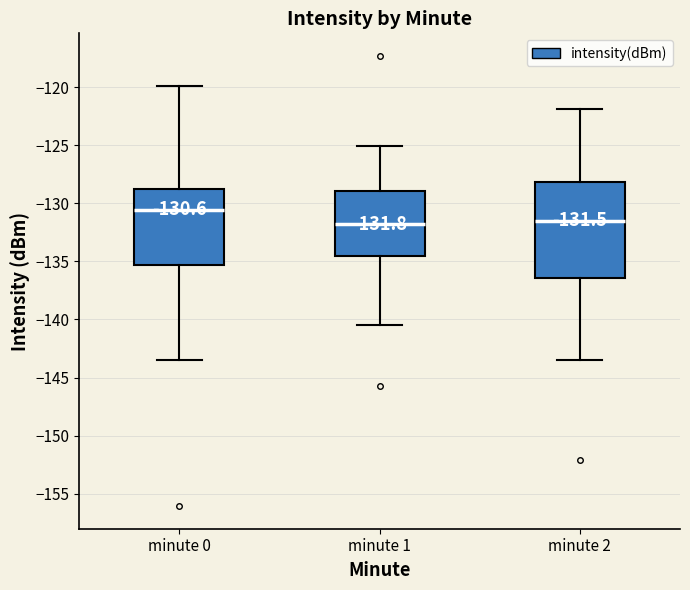

Which box is the tallest, from its lower edge to its upper edge?

minute 2